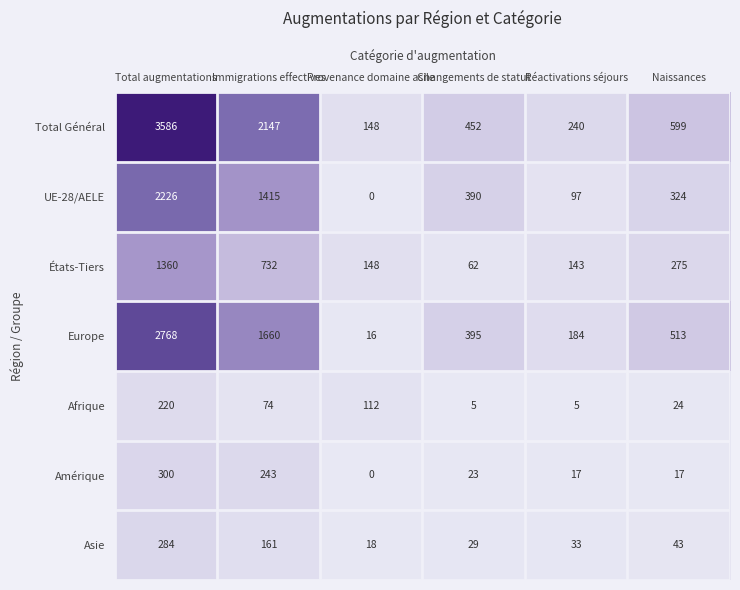

What is the spread (max minus min) of values at Réactivations séjours?

235